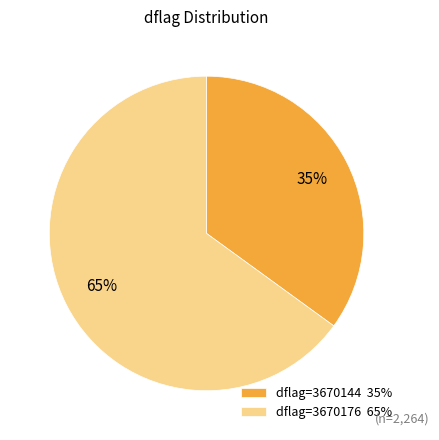

Is the sum of dflag=3670176 65% and dflag=3670144 35% greater than half?

Yes